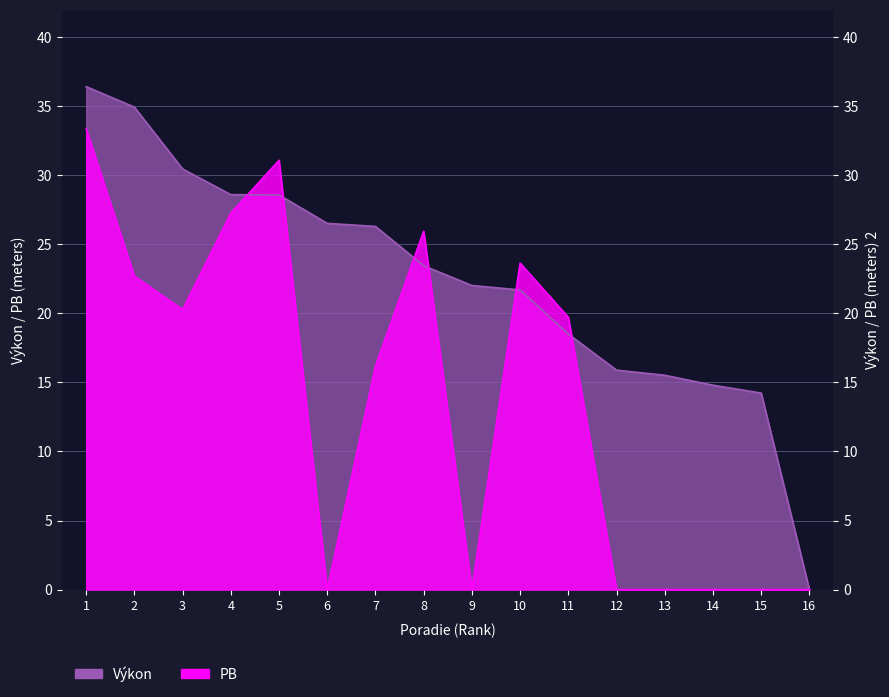

At 13, list the series in order from smallest to largest.

PB, Výkon